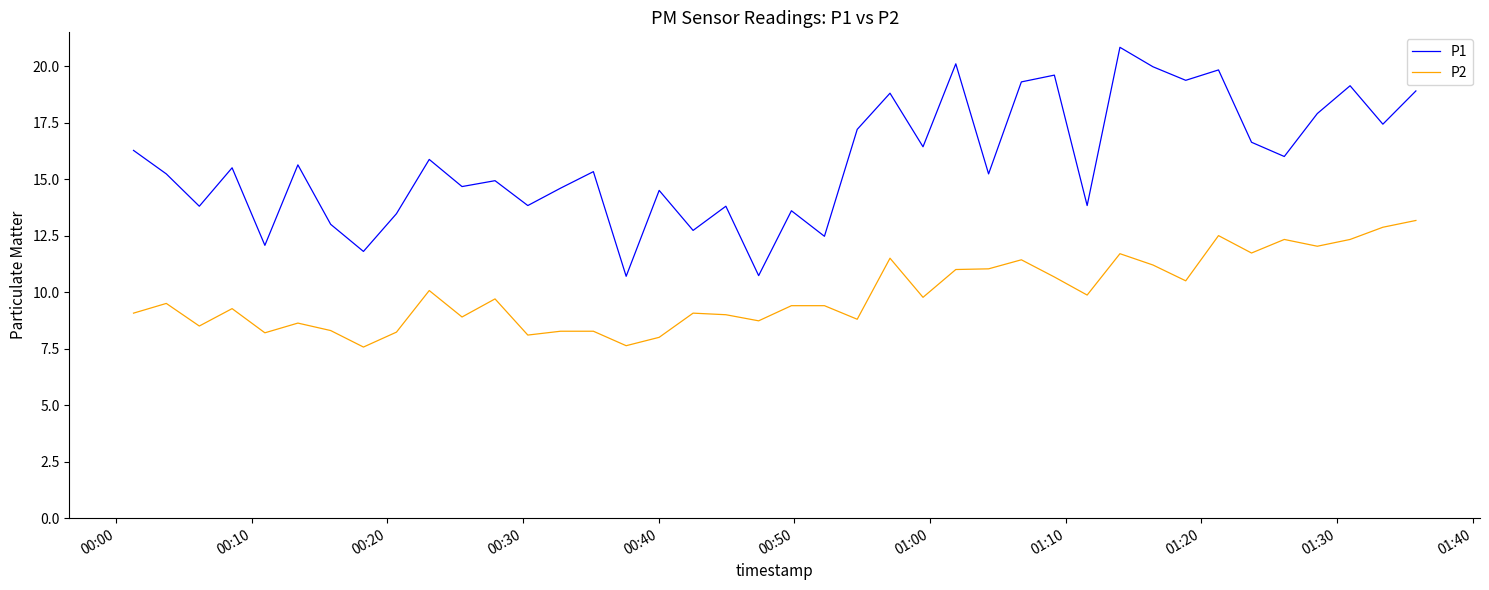

What is the difference between the maximum and minimum values in the P2 series?

5.6